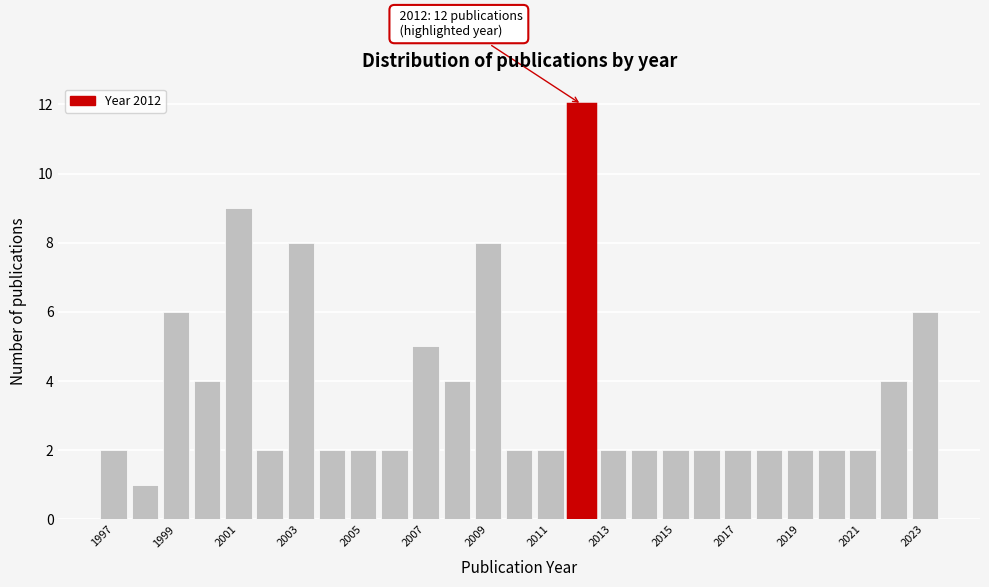

Over which range of the x-axis is the bar tallest?

2011.5 to 2012.5